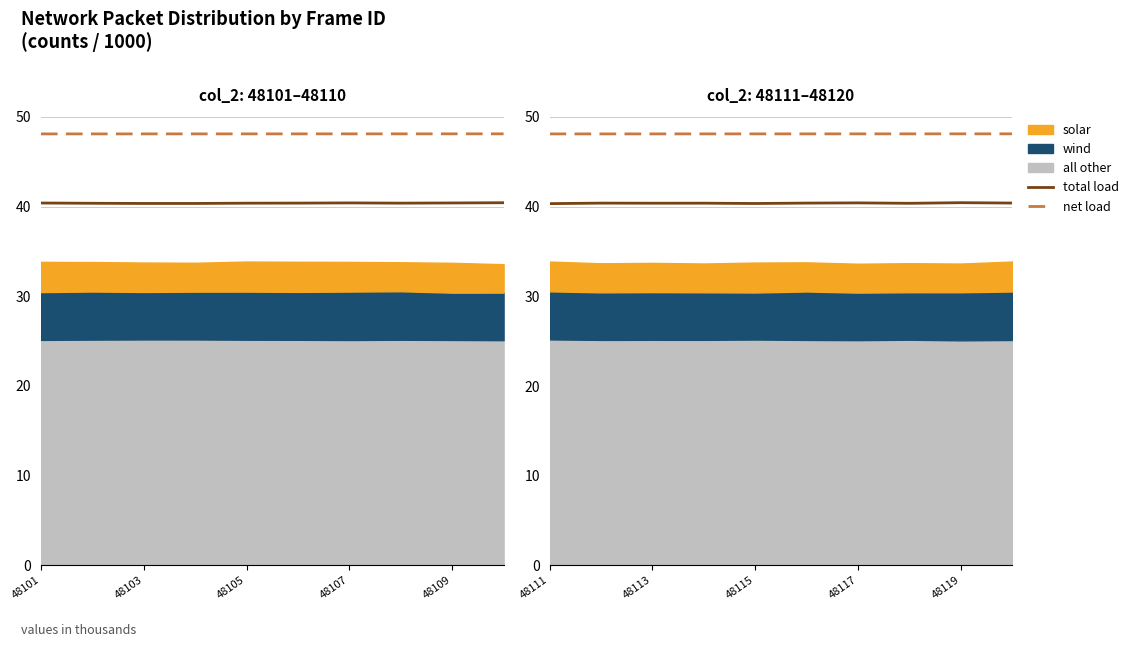

What position from the right is 48119?

2